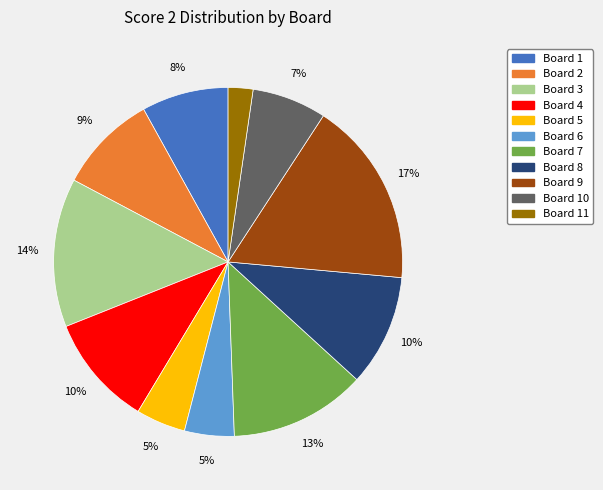

To the nearest percent, what is the average slice percentage?

9%